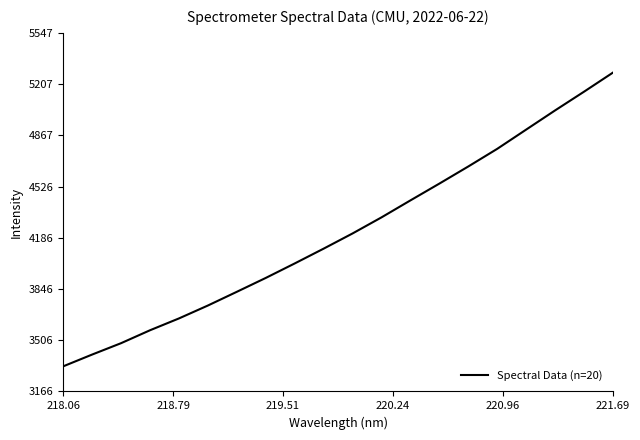

What is the minimum value shown in the chart?

3332.7